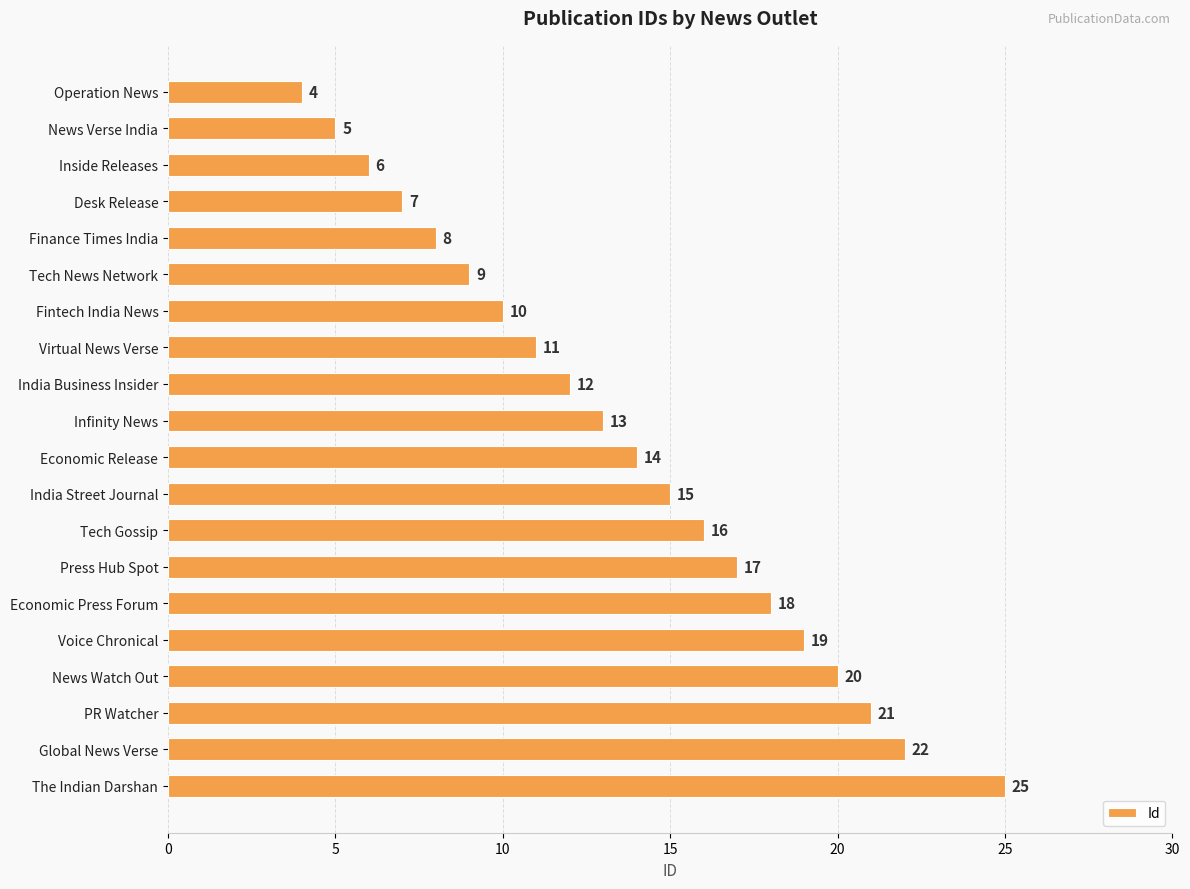

List the labels in order of value, smallest first.

Operation News, News Verse India, Inside Releases, Desk Release, Finance Times India, Tech News Network, Fintech India News, Virtual News Verse, India Business Insider, Infinity News, Economic Release, India Street Journal, Tech Gossip, Press Hub Spot, Economic Press Forum, Voice Chronical, News Watch Out, PR Watcher, Global News Verse, The Indian Darshan